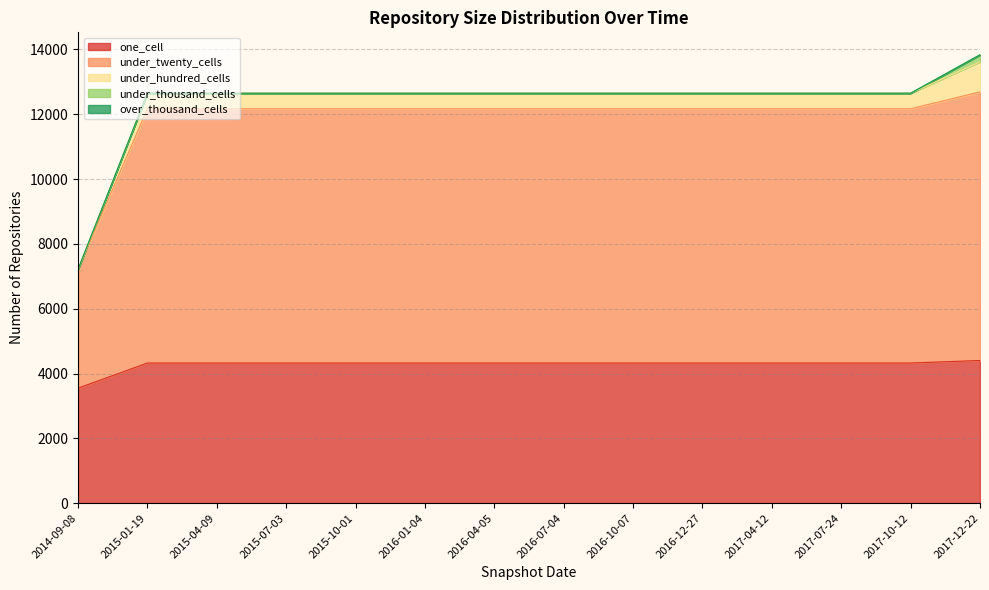

Reading left to right, list all the values displayed in this chart.

one_cell: 3549	4324	4324	4324	4324	4324	4324	4324	4324	4324	4324	4324	4324	4403
under_twenty_cells: 3666	7845	7845	7845	7845	7845	7845	7845	7845	7845	7845	7845	7845	8286
under_hundred_cells: 1	480	480	480	480	480	480	480	480	480	480	480	480	927
under_thousand_cells: 0	0	0	0	0	0	0	0	0	0	0	0	0	217
over_thousand_cells: 0	0	0	0	0	0	0	0	0	0	0	0	0	2